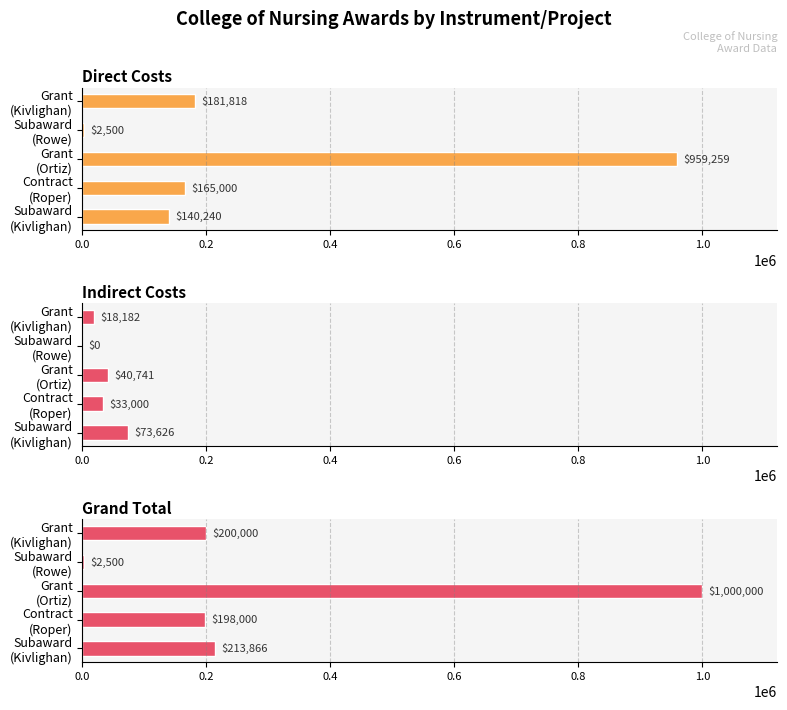

The Grand Total series shows 3816 at Subaward (Rowe). True or false?

False